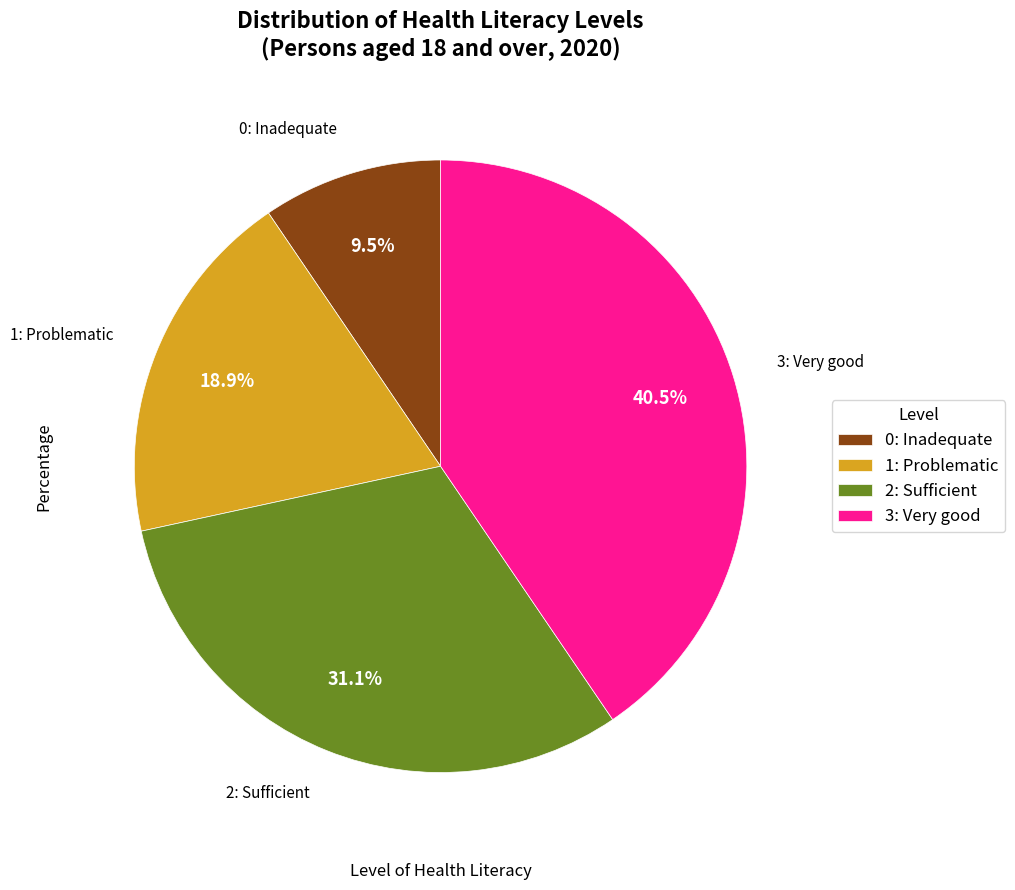

Between 1: Problematic and 2: Sufficient, which is larger?

2: Sufficient